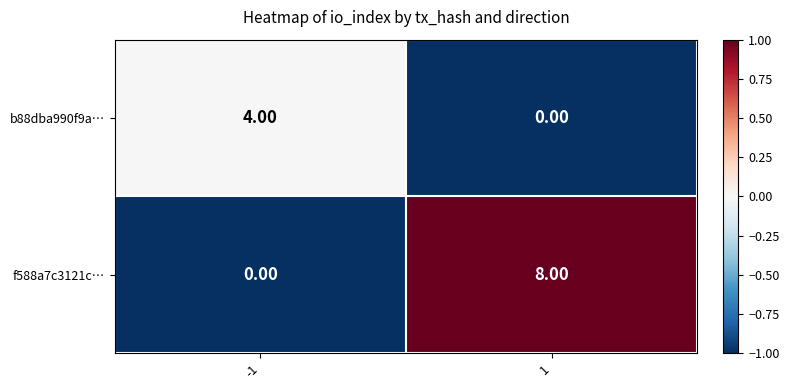

What is the maximum value shown in the chart?

8